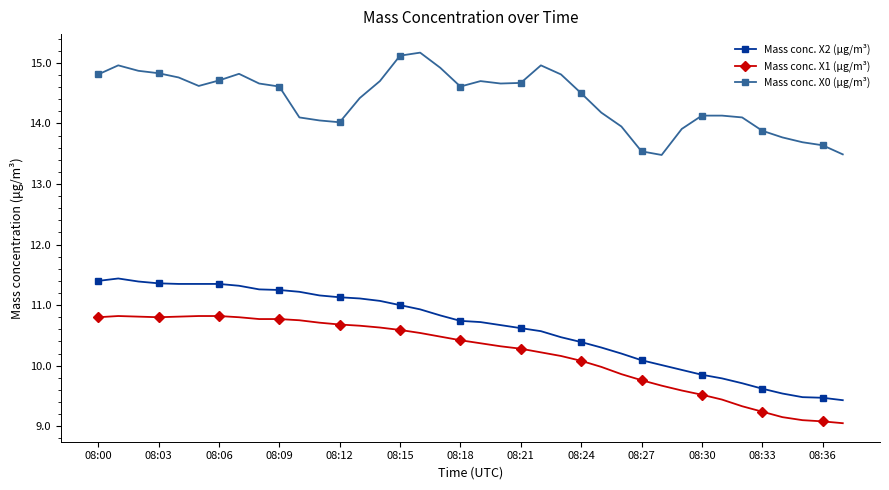

List the series in order of their peak value, lowest first.

Mass conc. X1 (μg/m³), Mass conc. X2 (μg/m³), Mass conc. X0 (μg/m³)